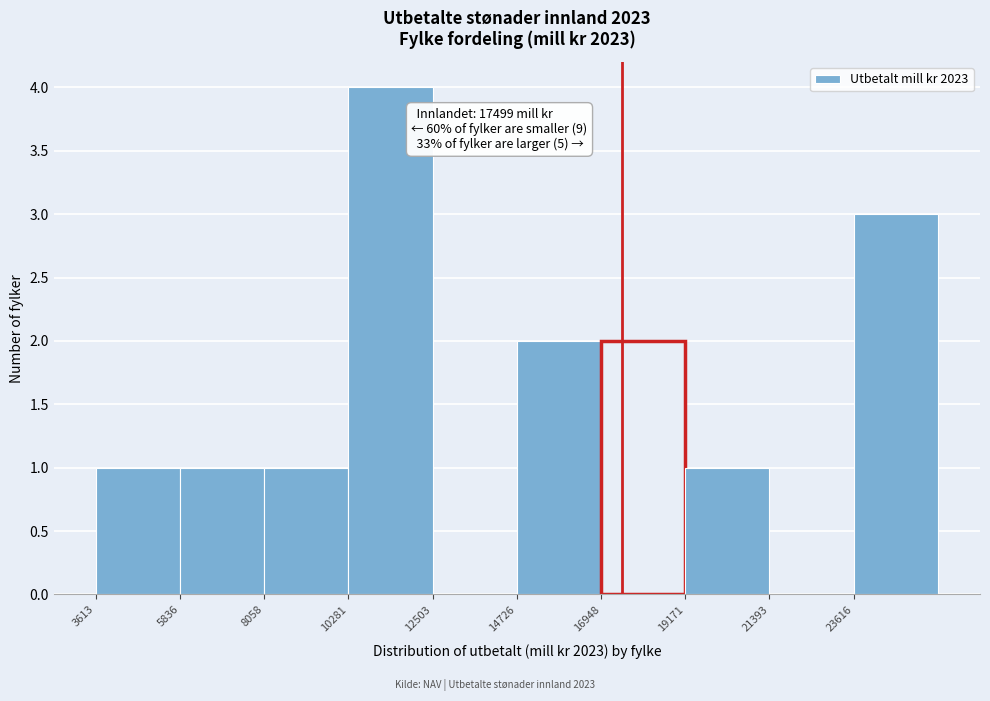

Over which range of the x-axis is the bar tallest?

10500 to 12500